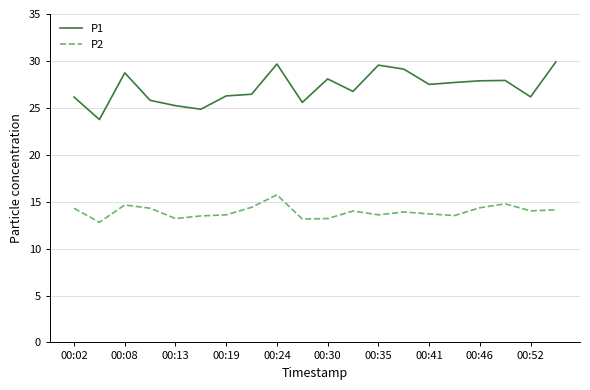

What is the difference between the maximum and minimum values in the P2 series?

2.9